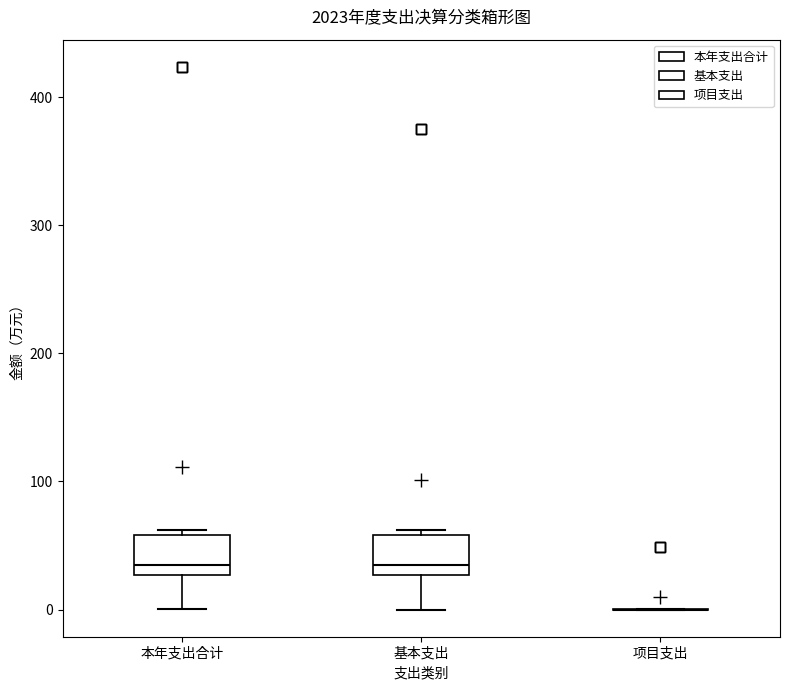

Where does the median line of the box for 本年支出合计 sit on the y-axis? The values are not printed on the chart, so give them approximately, as read against the axis.

40